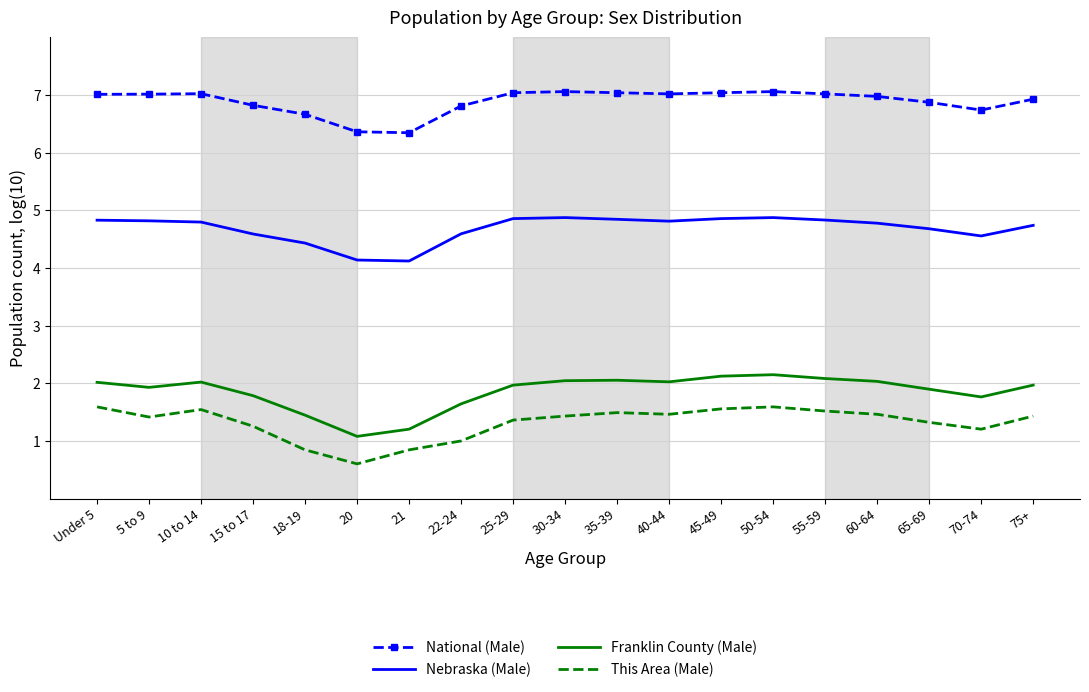

The Franklin County (Male) series shows 1.0 at 60-64. True or false?

False